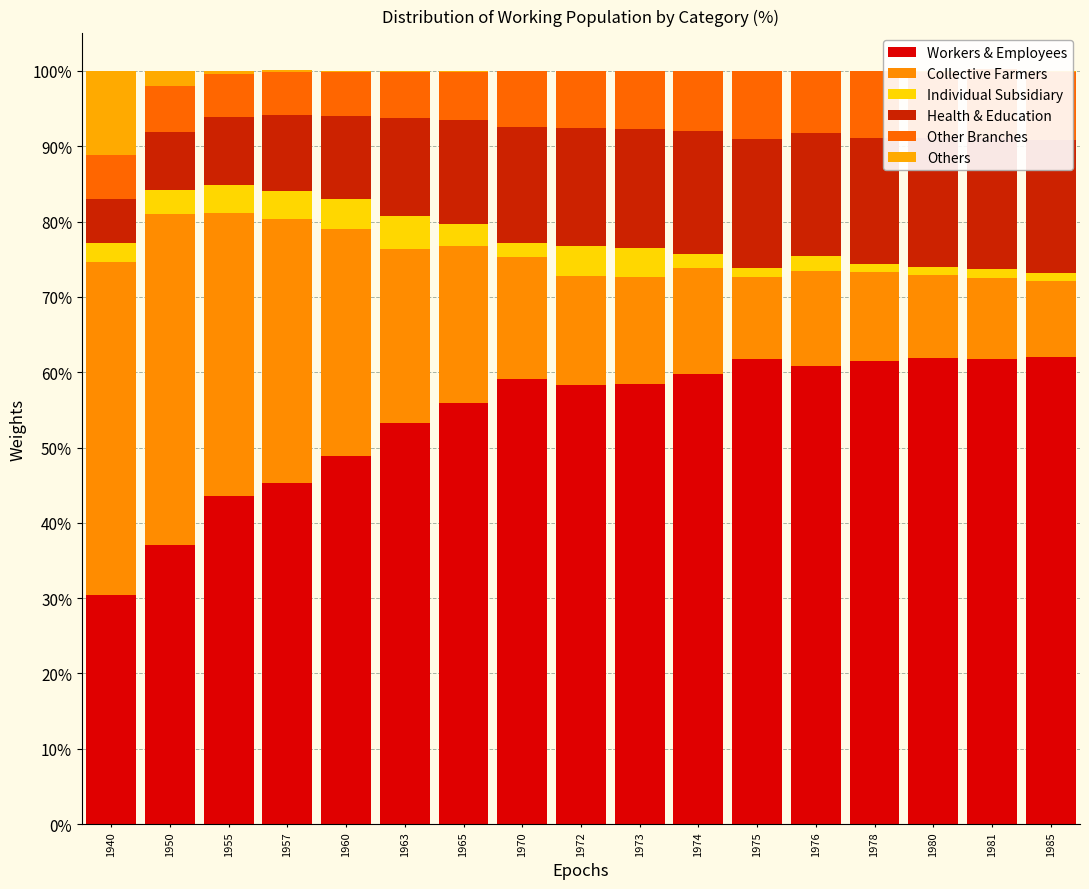

Reading left to right, transcribe all the data shown in this chart.

Workers & Employees: 1940=30.4	1950=37.0	1955=43.6	1957=45.3	1960=48.9	1963=53.3	1965=55.9	1970=59.1	1972=58.3	1973=58.5	1974=59.8	1975=61.7	1976=60.8	1978=61.5	1980=61.9	1981=61.8	1985=62.0
Collective Farmers: 1940=44.2	1950=44.0	1955=37.5	1957=35.1	1960=30.1	1963=23.1	1965=20.9	1970=16.2	1972=14.5	1973=14.1	1974=14.0	1975=11.0	1976=12.7	1978=11.8	1980=11.0	1981=10.7	1985=10.1
Individual Subsidiary: 1940=2.5	1950=3.2	1955=3.7	1957=3.6	1960=4.0	1963=4.3	1965=2.9	1970=1.9	1972=4.0	1973=3.9	1974=1.9	1975=1.2	1976=1.9	1978=1.1	1980=1.1	1981=1.2	1985=1.1
Health & Education: 1940=5.9	1950=7.7	1955=9.1	1957=10.2	1960=11.0	1963=13.1	1965=13.8	1970=15.4	1972=15.6	1973=15.8	1974=16.3	1975=17.1	1976=16.3	1978=16.7	1980=17.1	1981=17.4	1985=17.7
Other Branches: 1940=5.8	1950=6.1	1955=5.7	1957=5.7	1960=5.8	1963=6.1	1965=6.4	1970=7.4	1972=7.6	1973=7.7	1974=8.0	1975=9.0	1976=8.3	1978=8.9	1980=8.8	1981=9.2	1985=9.0
Others: 1940=11.2	1950=2.0	1955=0.4	1957=0.2	1960=0.2	1963=0.1	1965=0.1	1970=0.0	1972=0.0	1973=0.0	1974=0.0	1975=0.0	1976=0.0	1978=0.0	1980=0.1	1981=0.0	1985=0.1